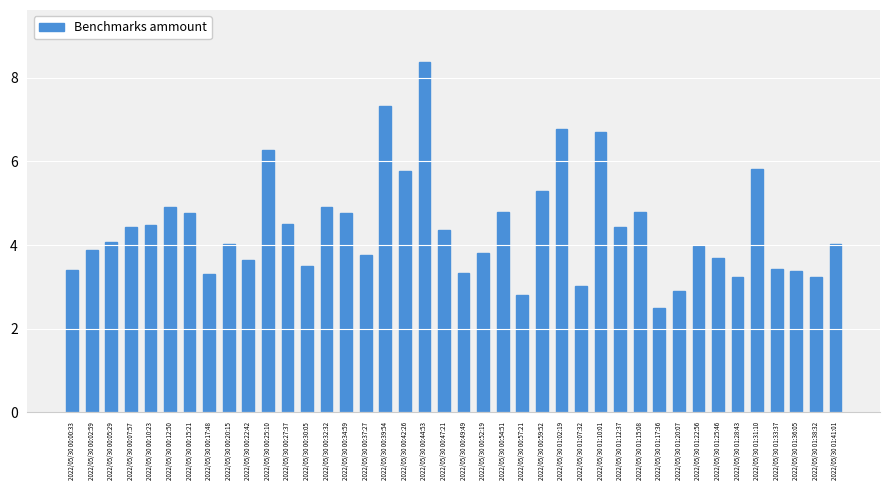

What is the label of the 10th bar from the right?

2022/05/30 01:17:36